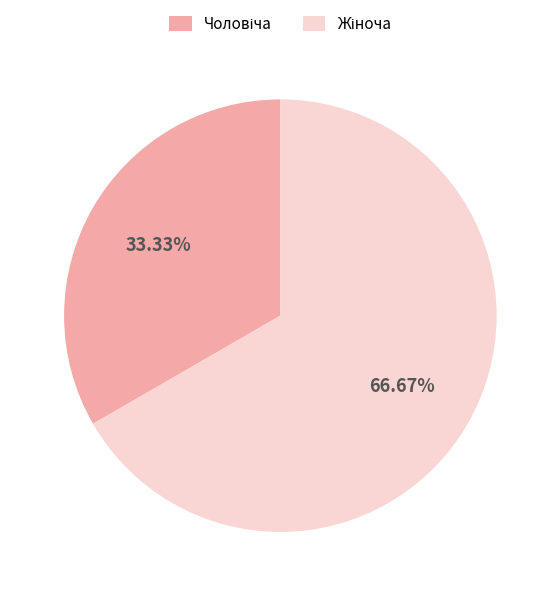

How many slices are in this pie chart?

2